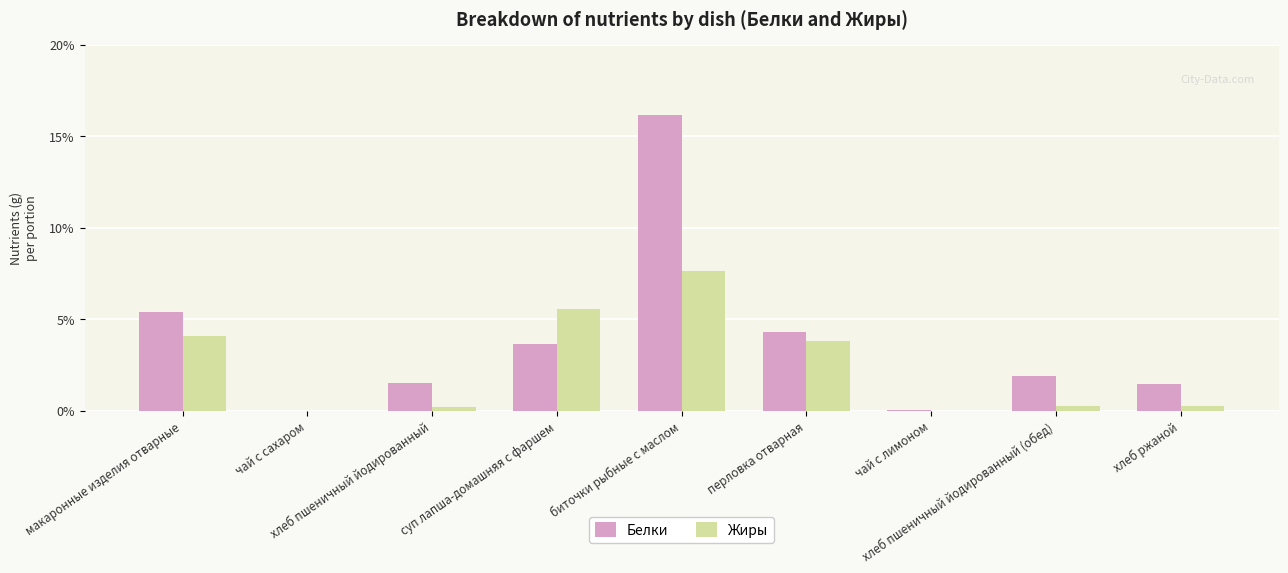

Does the chart contain stacked bars?

No